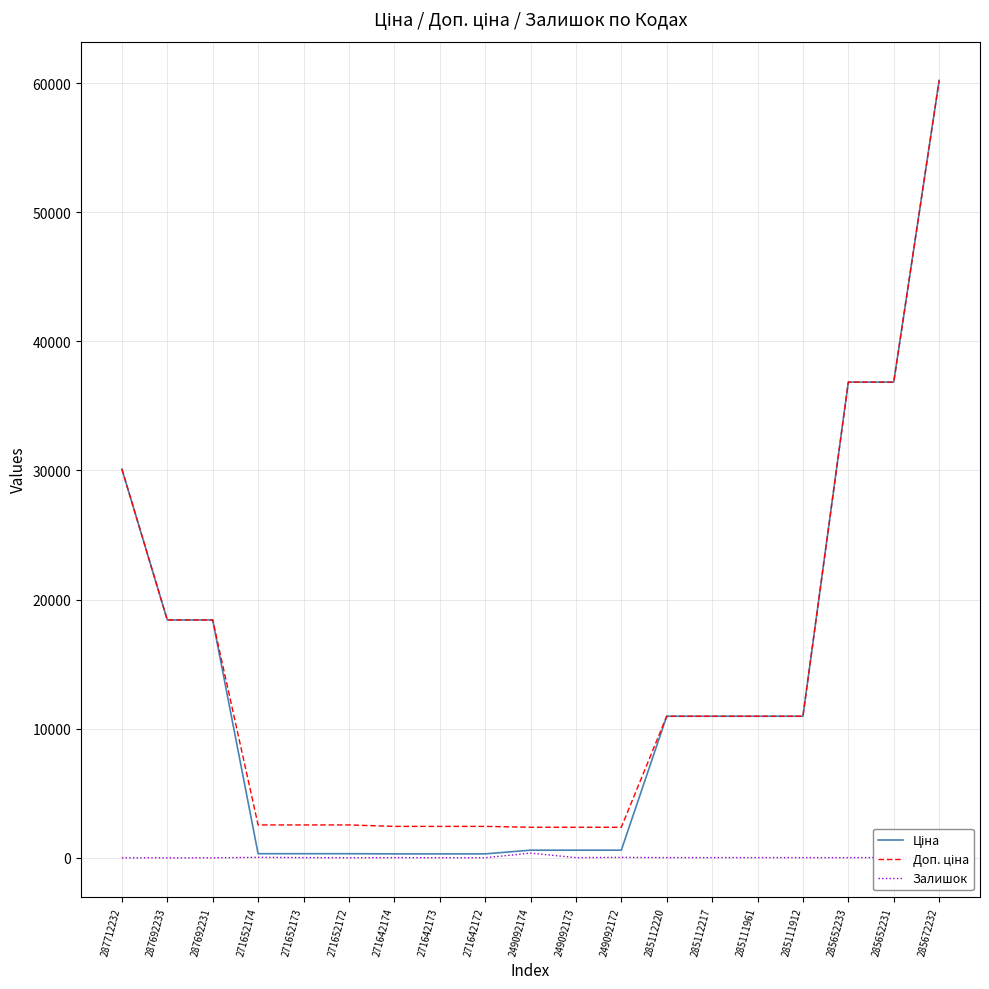

Which category has the highest value across all series?

285672232